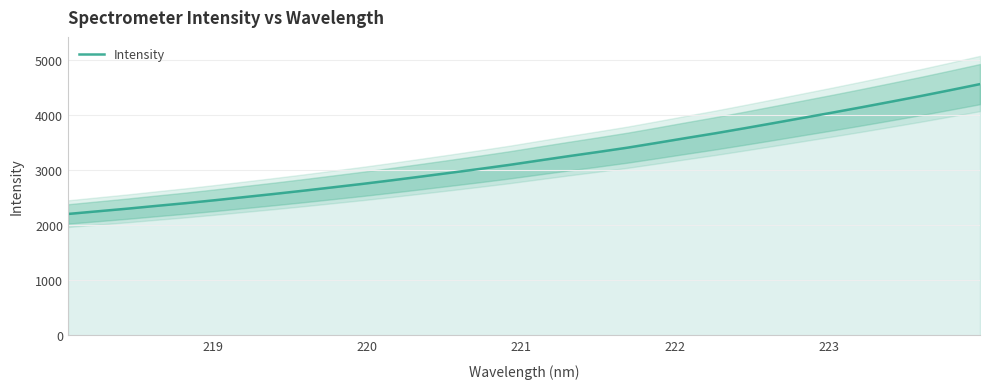

How many lines are shown in the chart?

1